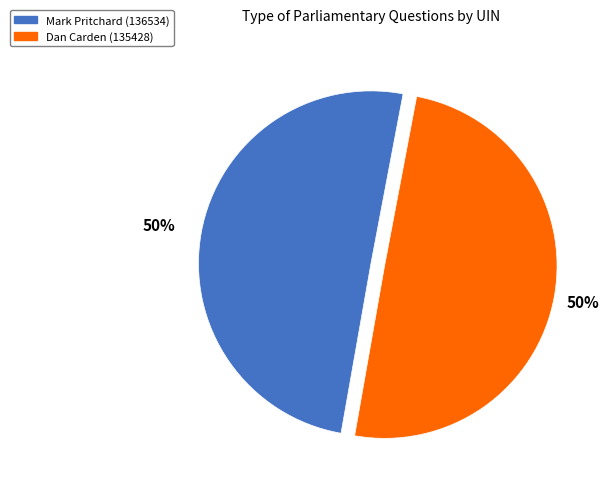

Count the number of slices in the pie.

2